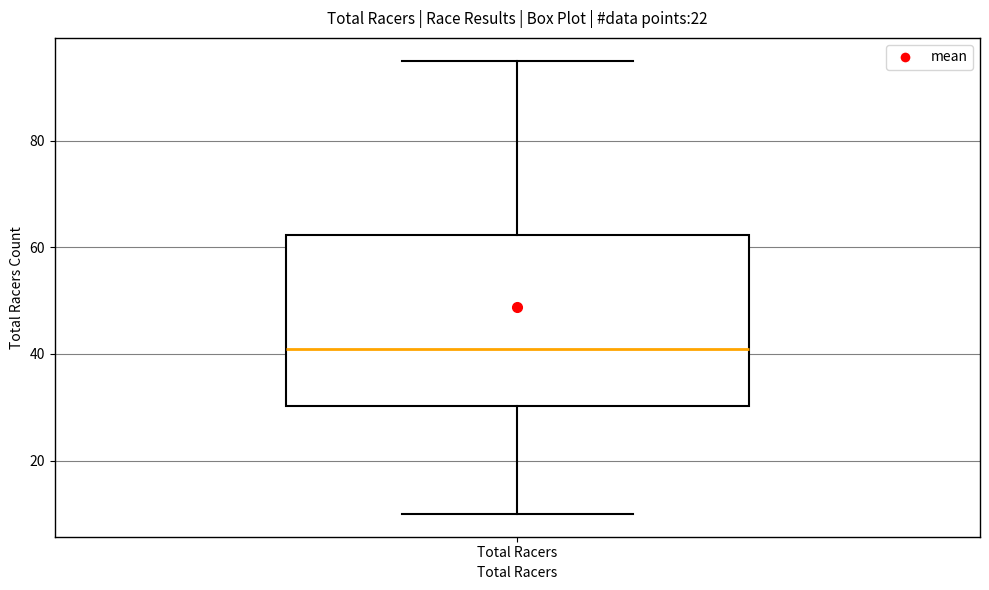

Transcribe this box plot: give where the median line is, the range the box spans, and where the two whiskers end, as read against the y-axis. The values are not printed on the chart, so give them approximately, as read against the axis.

median 42, box 30 to 62, whiskers 10 to 96